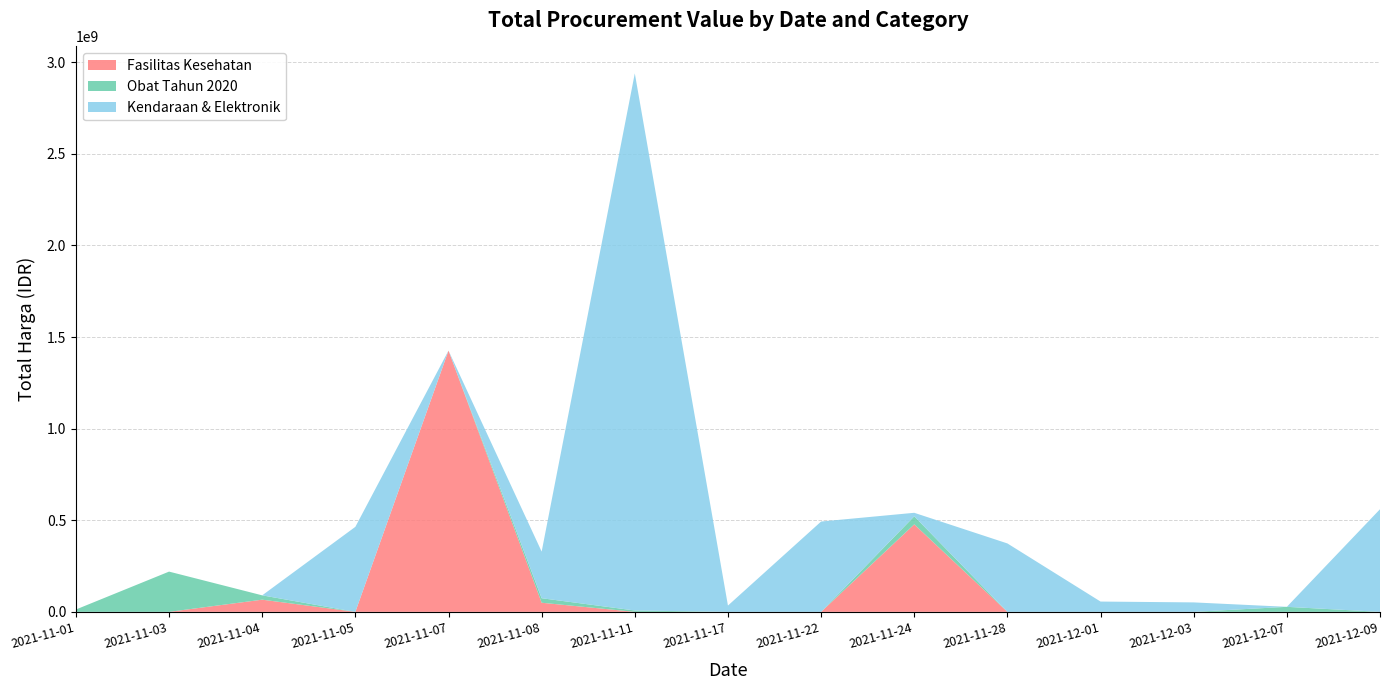

Reading right to left, extract all data points from this chart.

Fasilitas Kesehatan: 0	0	0	0	0	477600000	0	0	0	49730040	1425867900	0	66441200	0	0
Obat Tahun 2020: 0	27412000	0	0	0	43859200	0	0	7401240	24693960	0	0	23653000	219661270	12787500
Kendaraan & Elektronik: 560071000	0	51601000	56152800	373404000	19175000	493000000	34292000	2931562000	254350000	0	464002100	0	0	0